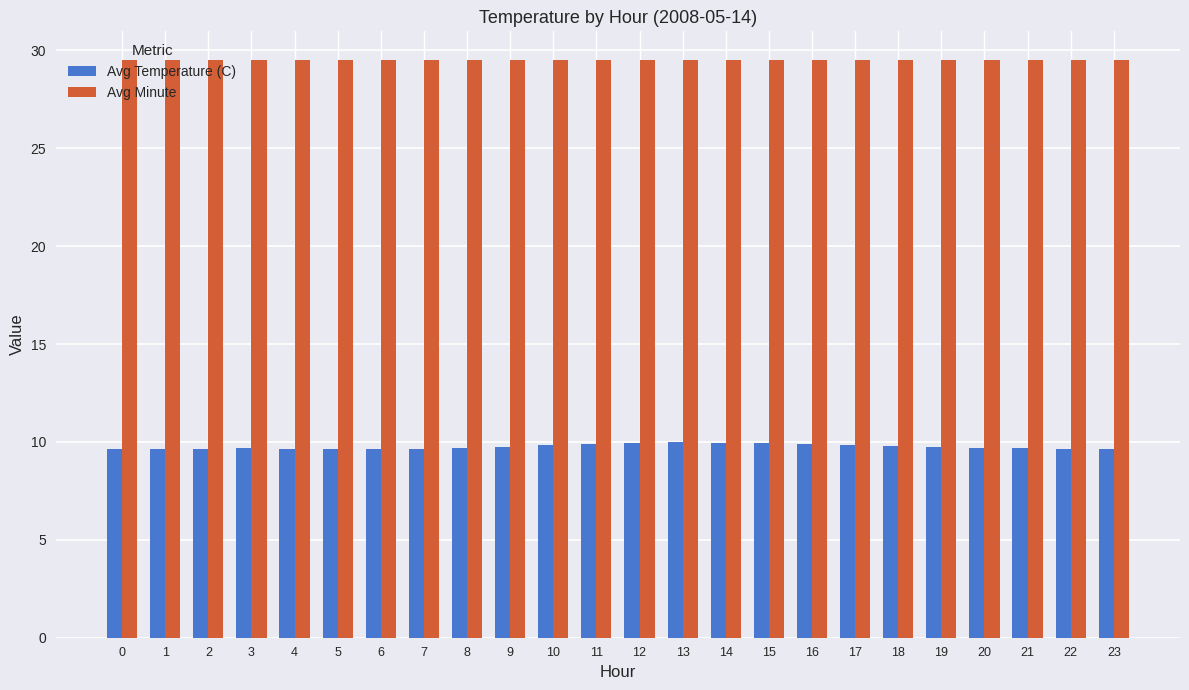

What is the total value across all series at 12?

39.5